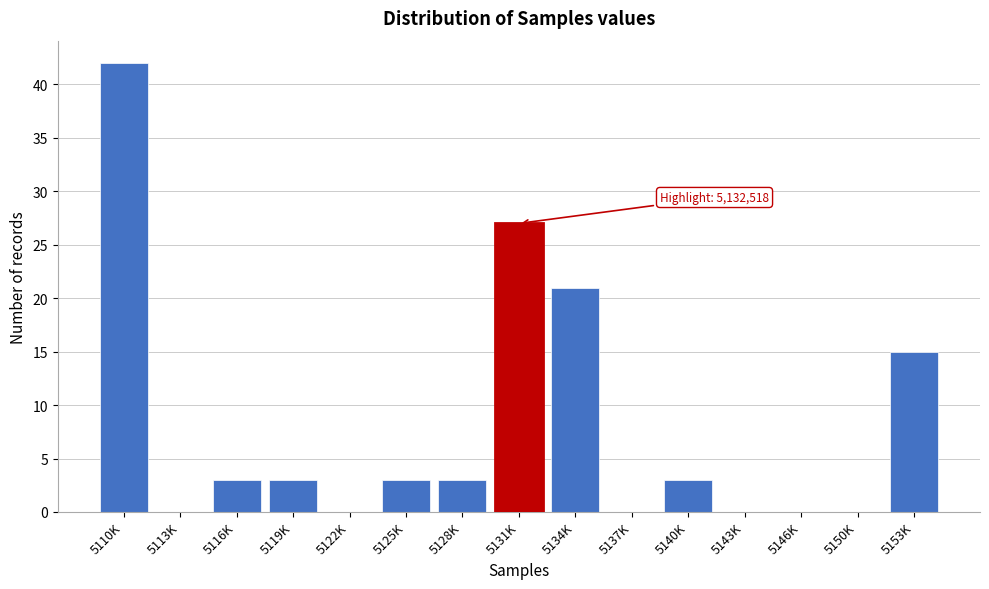

Reading left to right, what are all the values shown in this chart?

5110K=42	5113K=0	5116K=3	5119K=3	5122K=0	5125K=3	5128K=3	5131K=27	5134K=21	5137K=0	5140K=3	5143K=0	5146K=0	5150K=0	5153K=15